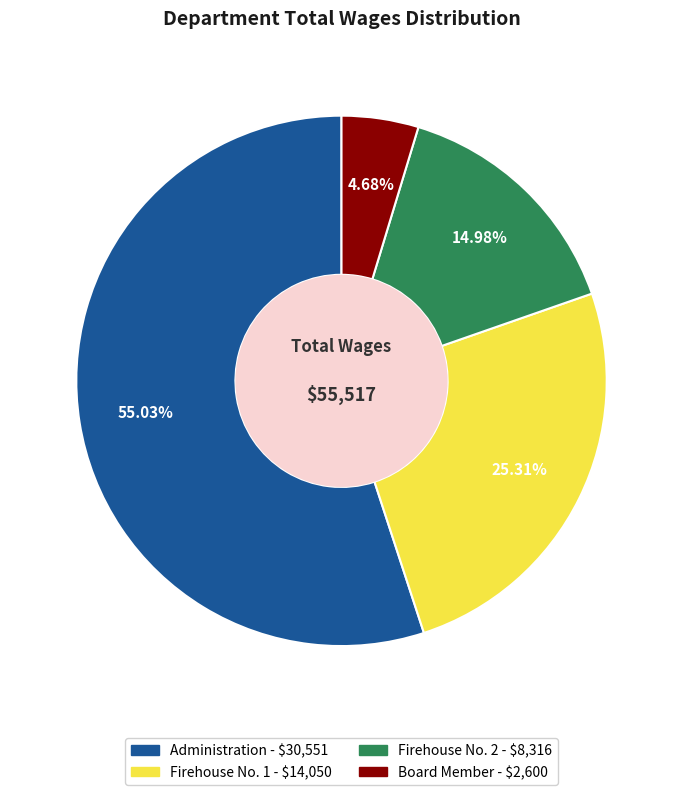

What percentage do Firehouse No. 1 and Board Member together represent?

30.0%